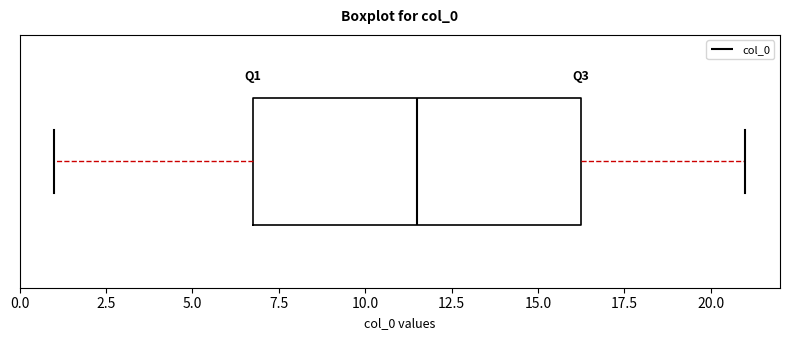

Transcribe this box plot: give where the median line is, the range the box spans, and where the two whiskers end, as read against the x-axis. The values are not printed on the chart, so give them approximately, as read against the axis.

median 11.5, box 7.0 to 16.5, whiskers 1.0 to 21.0